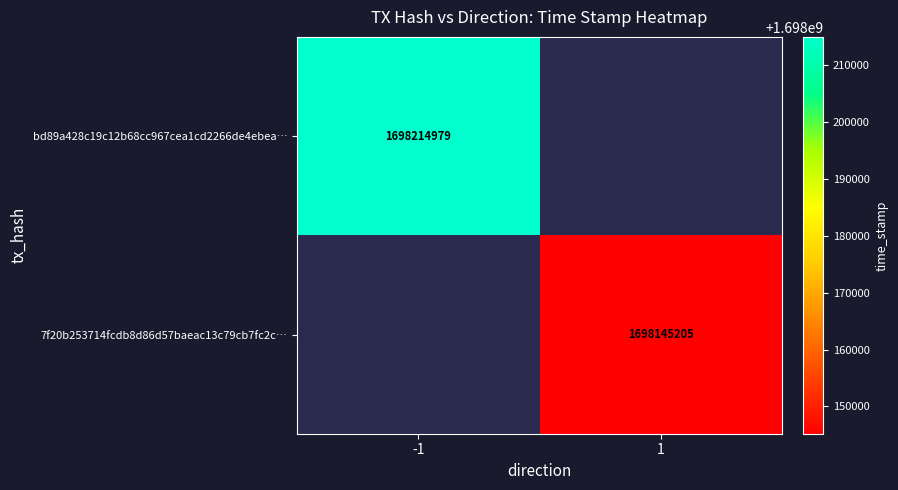

True or false: bd89a428c19c12b68cc967cea1cd2266de4ebea… has a value of 2332173641 at -1.

False